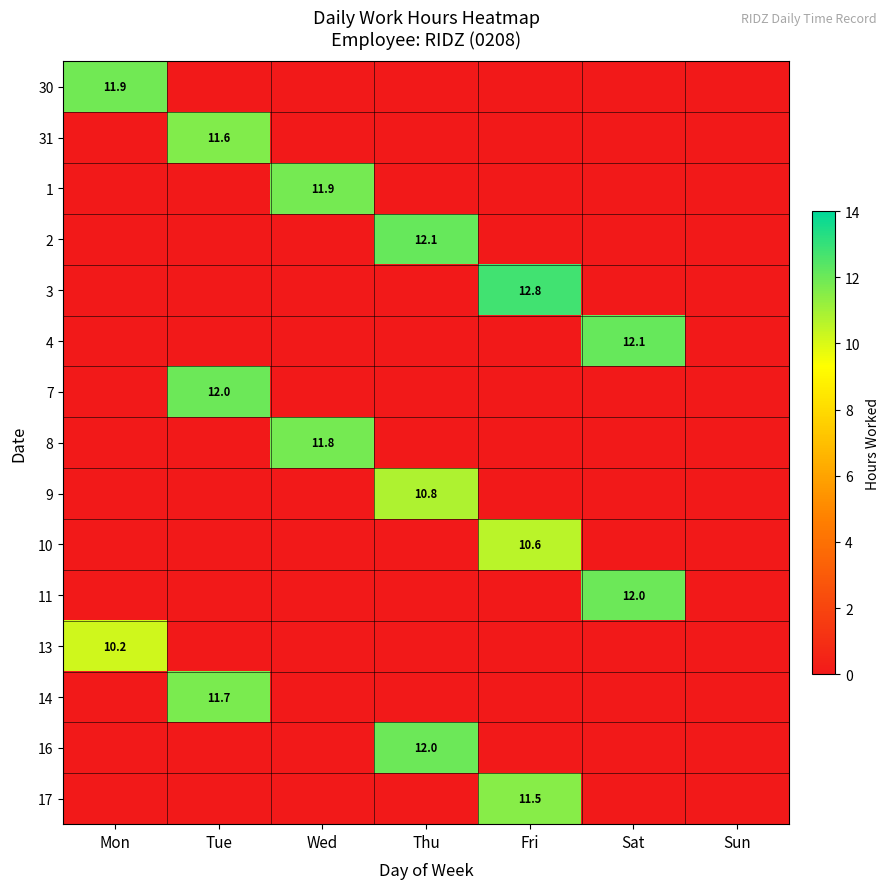

Which has a higher value, Thu or Tue?

Thu